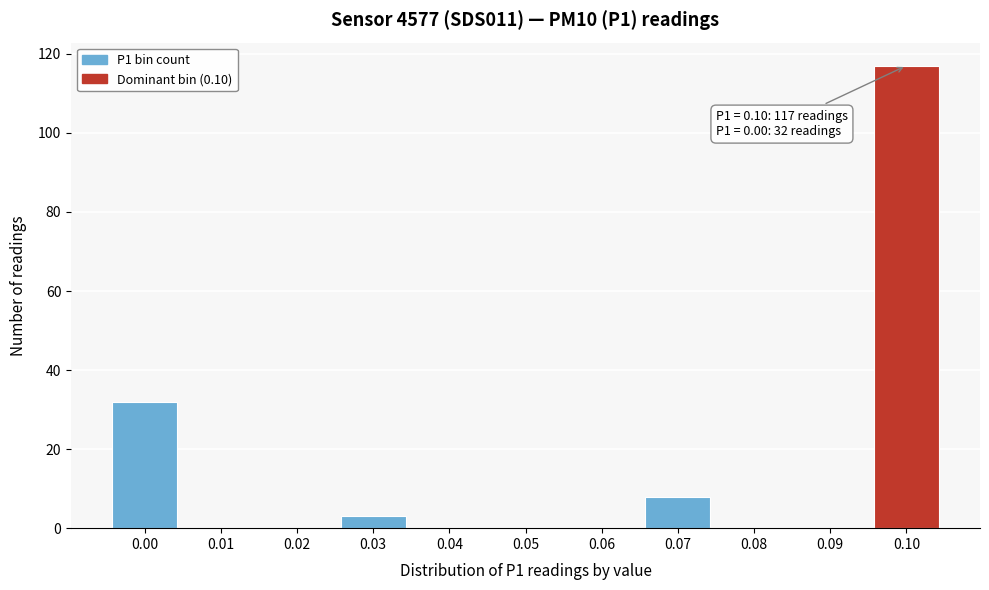

Reading left to right, what are all the values shown in this chart?

0.00=32	0.01=0	0.02=0	0.03=3	0.04=0	0.05=0	0.06=0	0.07=8	0.08=0	0.09=0	0.10=117